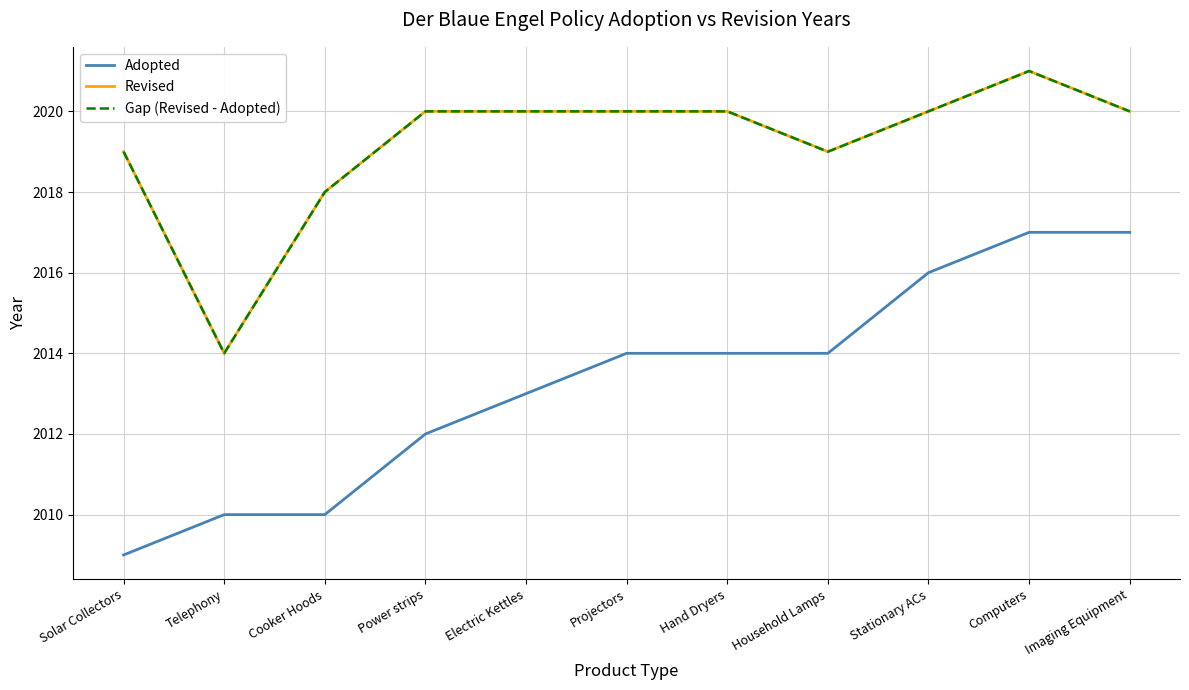

What is the difference between the highest and lowest values at Power strips?

8